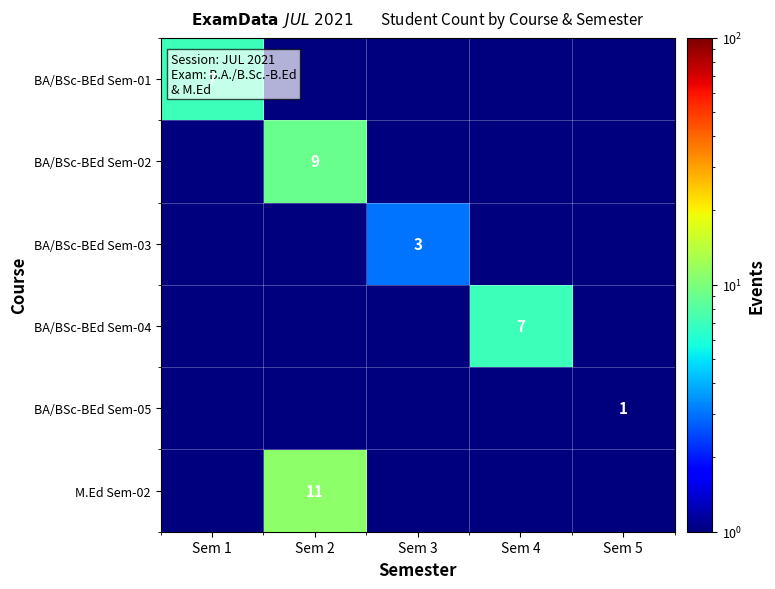

Is it true that BA/BSc-BEd Sem-05 equals 1.5 at Sem 5?

False